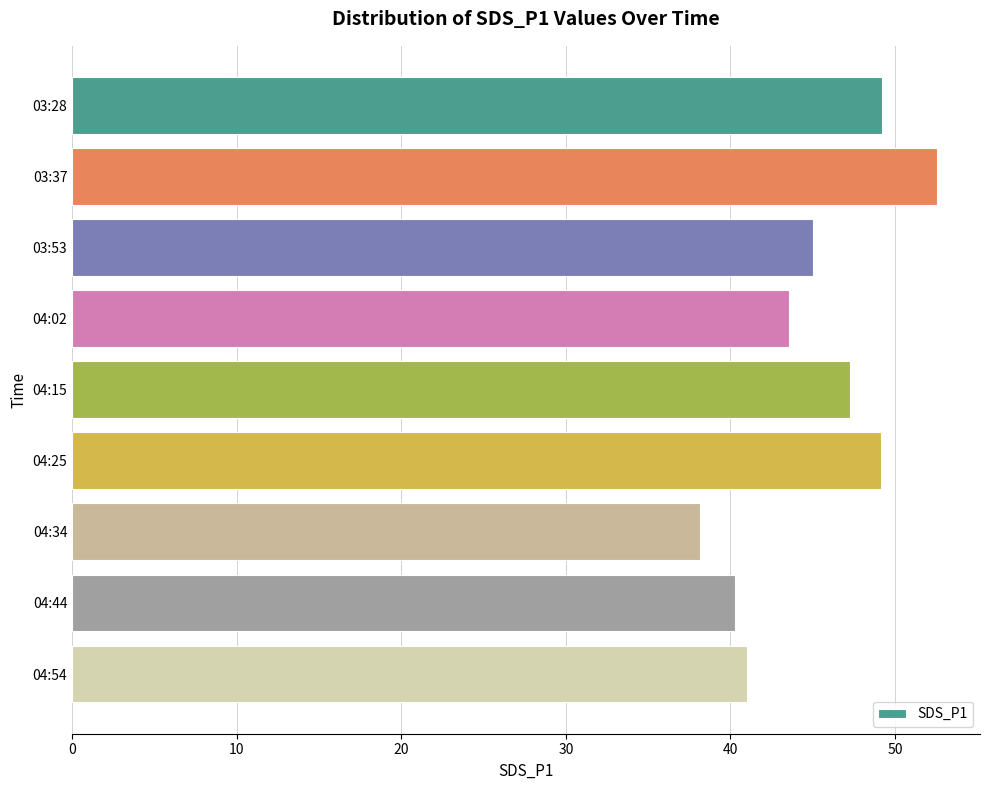

The chart shows a value of 49.2 at 03:28. True or false?

True